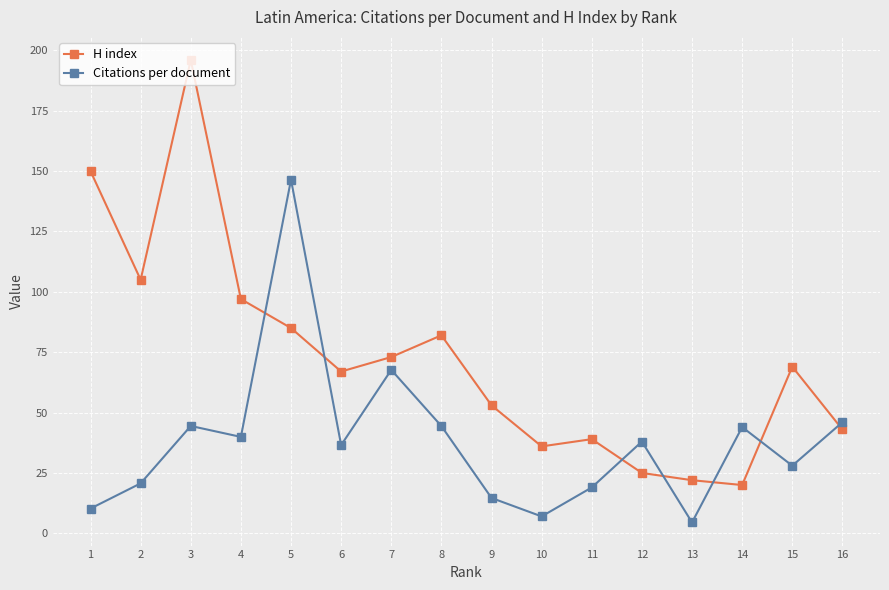

Where does the Citations per document series first go above 38?

3